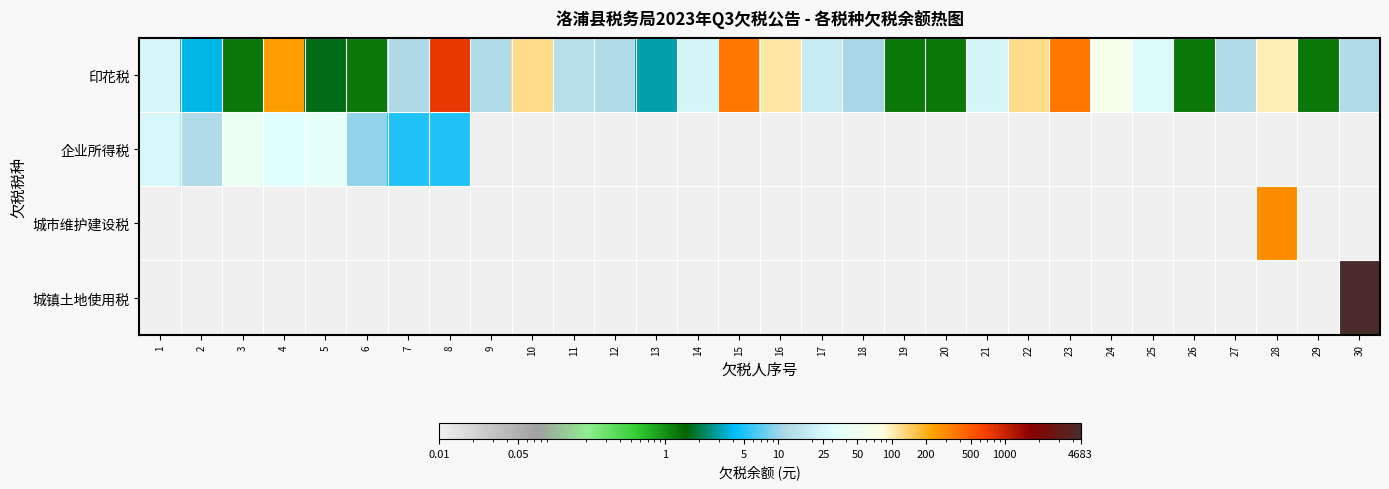

At which category is the sum across all series the highest?

30